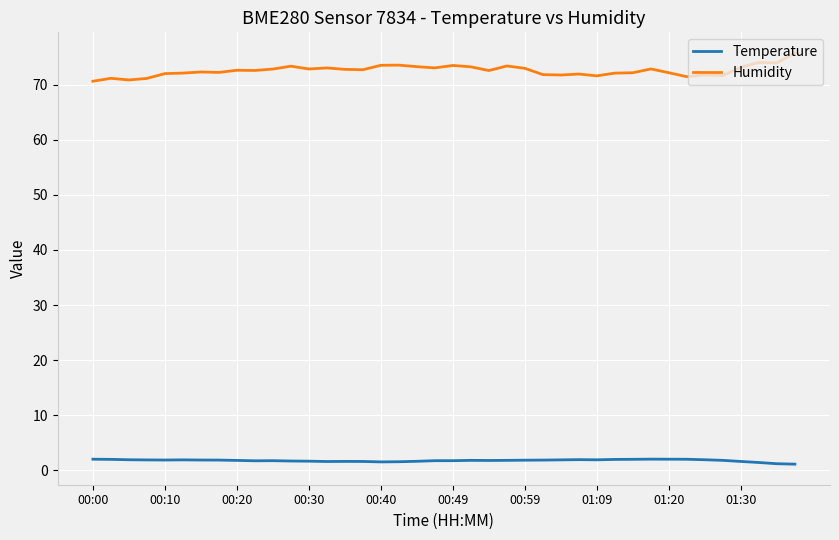

Which series has the largest range (max minus min)?

Humidity